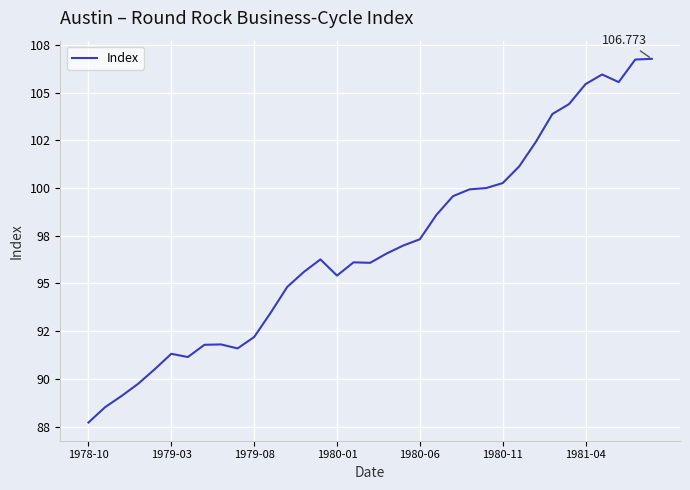

Is this an area chart (filled region under the line)?

No